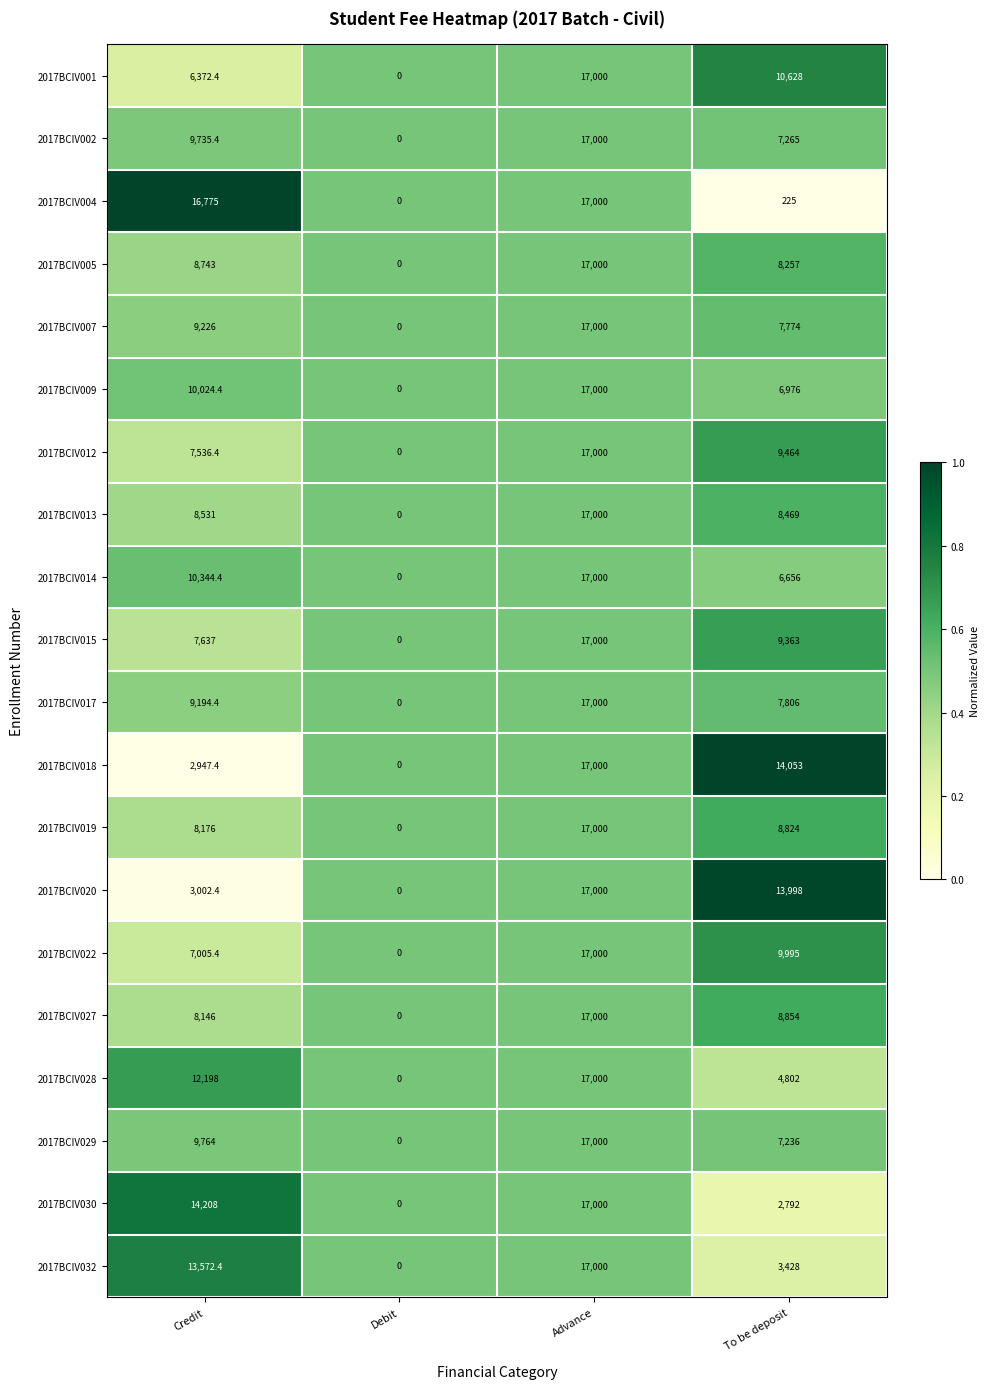

Which category has the lowest value across all series?

Debit